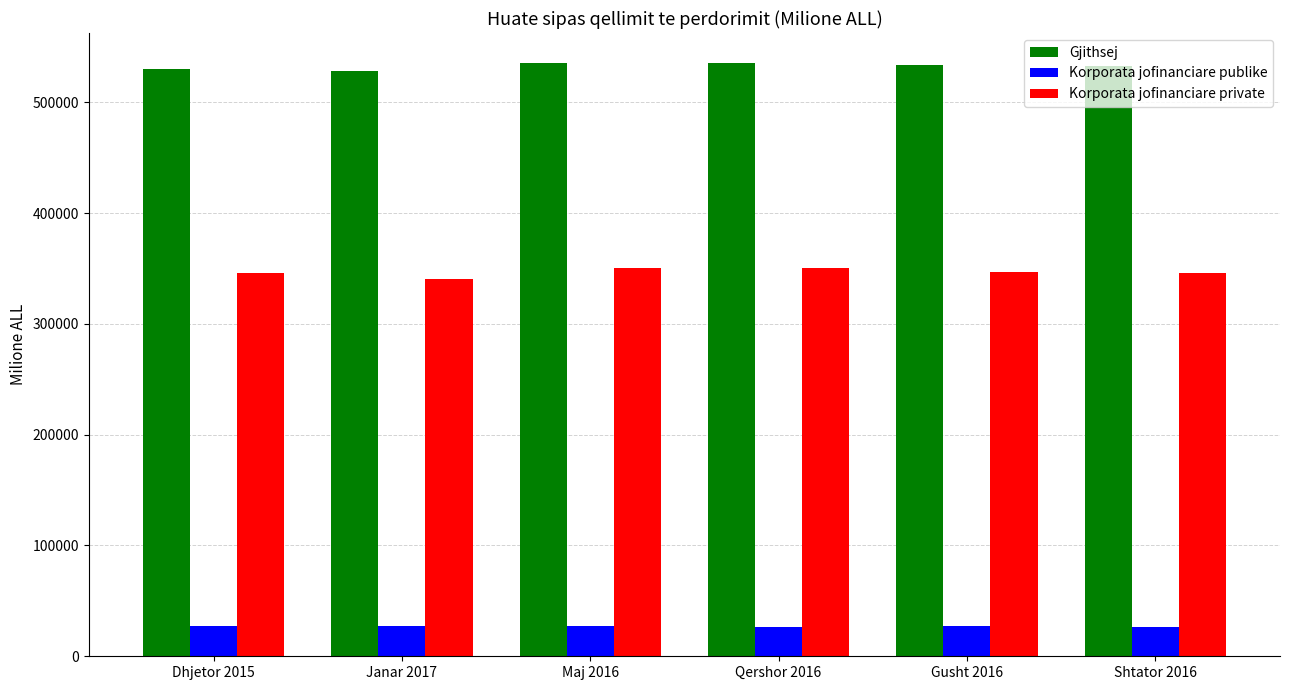

Rank the series at Dhjetor 2015 from highest to lowest value.

Gjithsej, Korporata jofinanciare private, Korporata jofinanciare publike